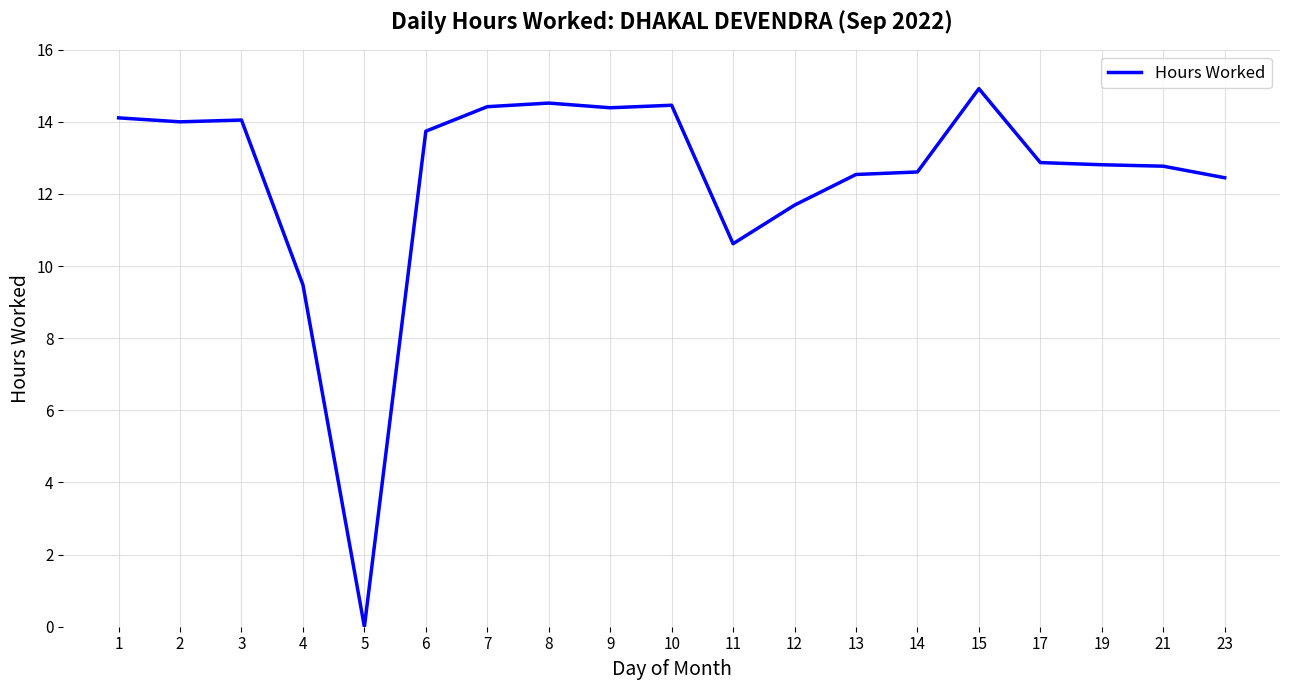

How many values are below 12?

4